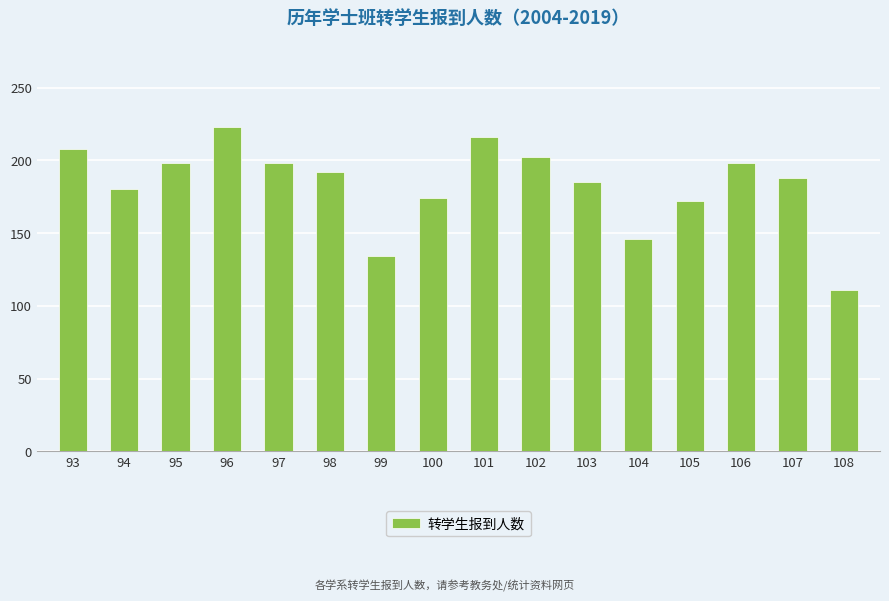

Does the chart contain any negative values?

No